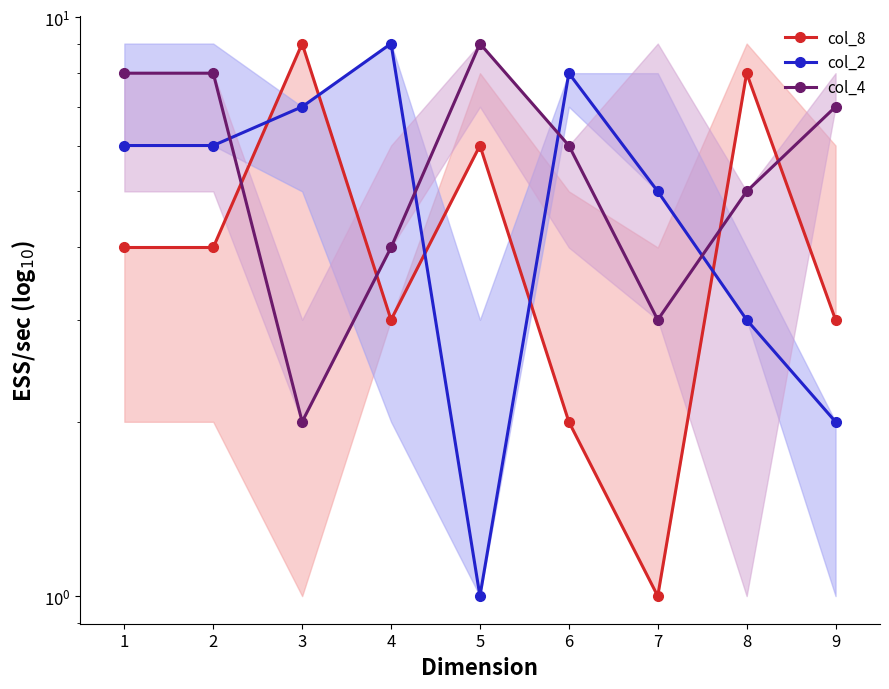

Which series has the largest total across all categories?

col_4